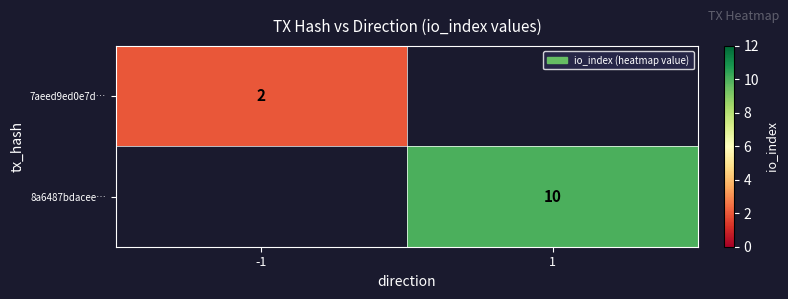

The value of 8a6487bdacee… at 1 is 10. True or false?

True